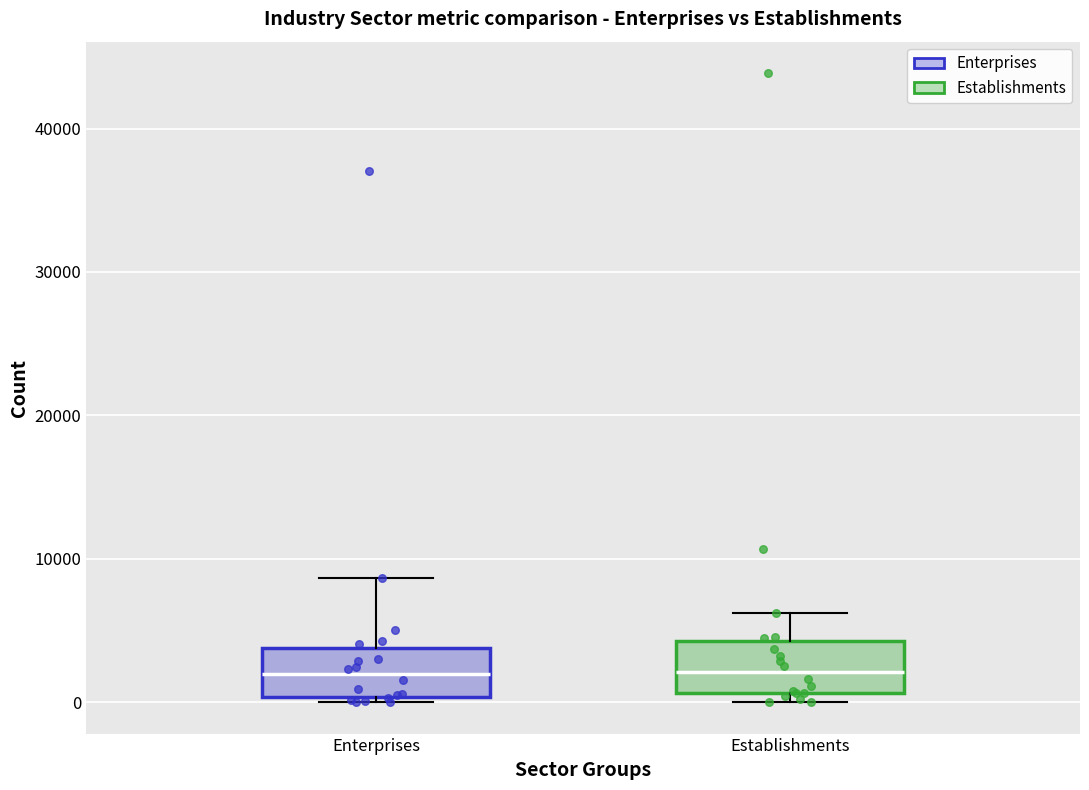

Reading left to right, transcribe this box plot: for each box, give where its median line is, the range the box spans, and where its two whiskers end, as read against the y-axis. The values are not printed on the chart, so give them approximately, as read against the axis.

Enterprises: median 2000, box 0 to 4000, whiskers 0 (just below the box's lower edge) to 9000
Establishments: median 2000, box 1000 to 4000, whiskers 0 to 6000